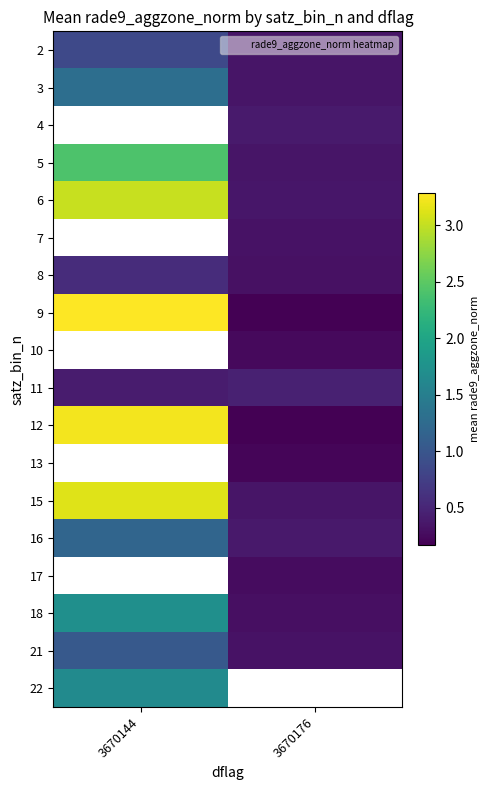

List the series in order of their overall mean, lowest first.

2, 3, 4, 21, 18, 5, 6, 7, 8, 9, 10, 11, 16, 12, 13, 15, 17, 22